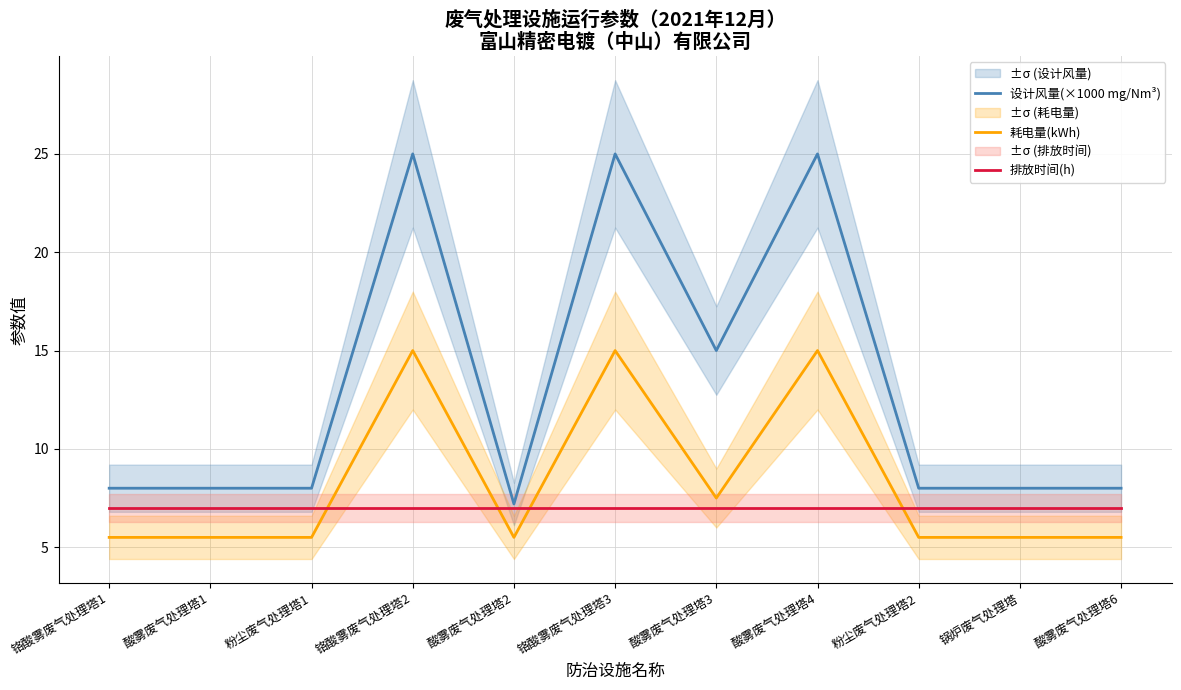

True or false: 排放时间(h) has more than 1 points higher than both neighbors.

False